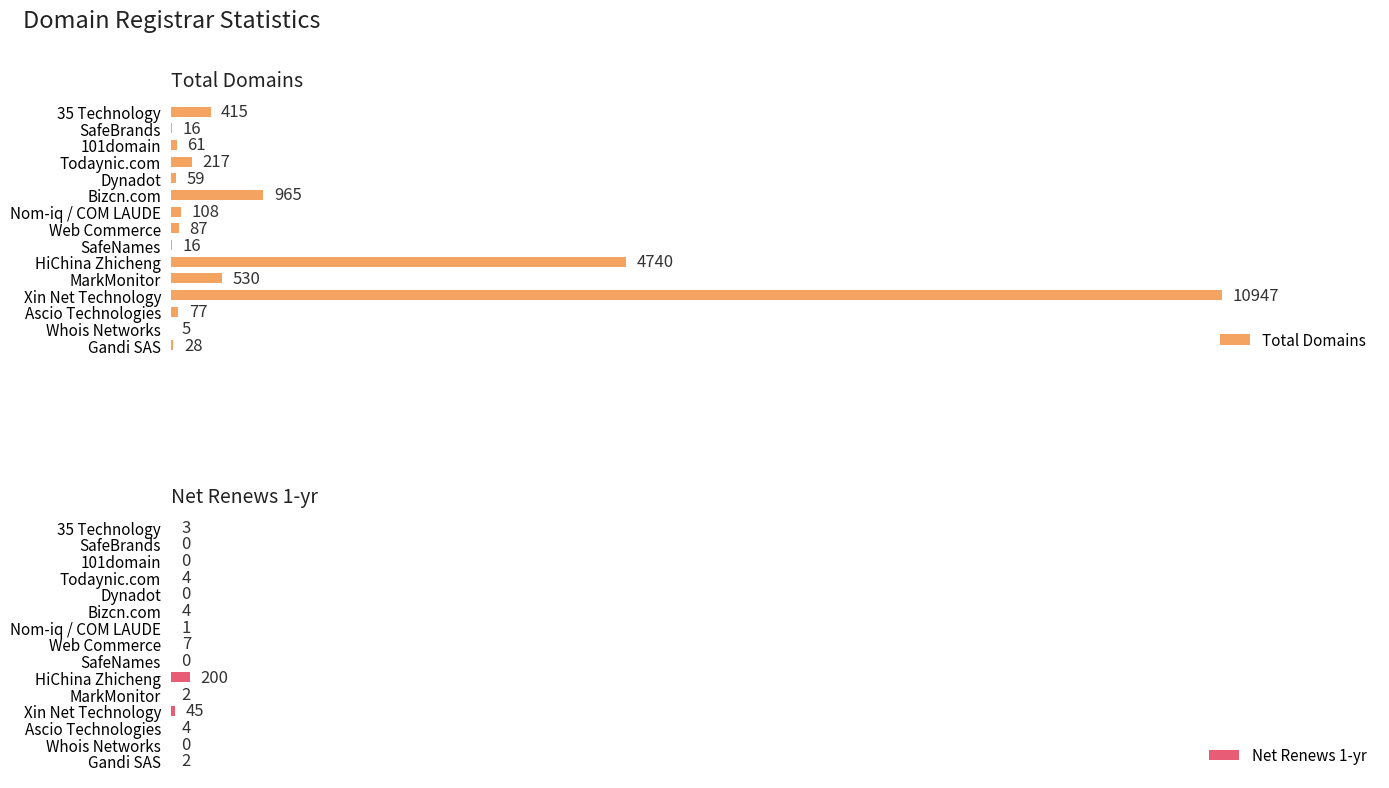

Which category has the highest value in the Total Domains series?

Xin Net Technology